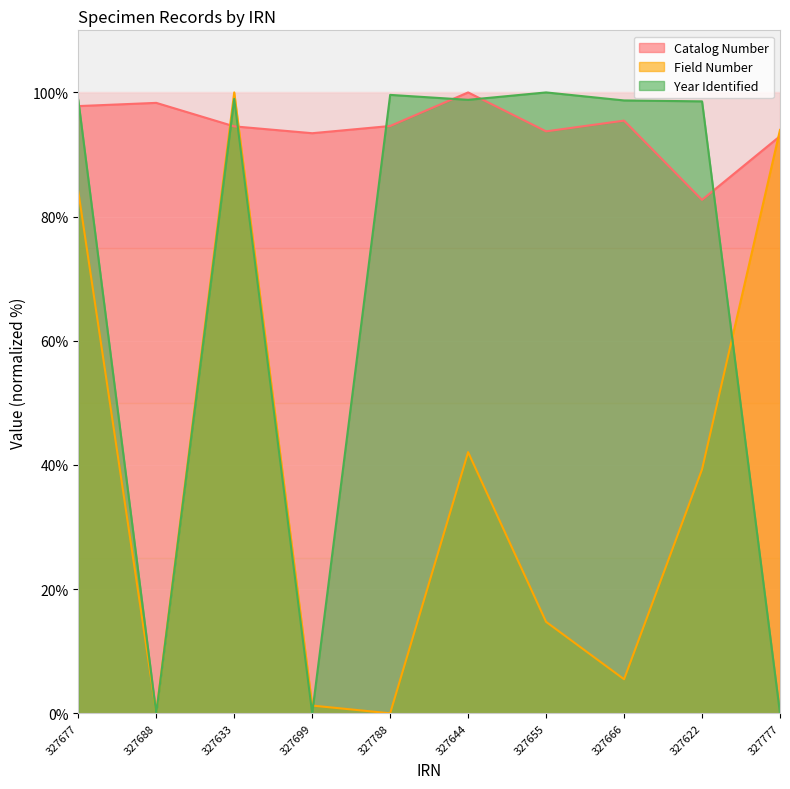

Rank the series at 327666 from lowest to highest value.

Field Number, Catalog Number, Year Identified